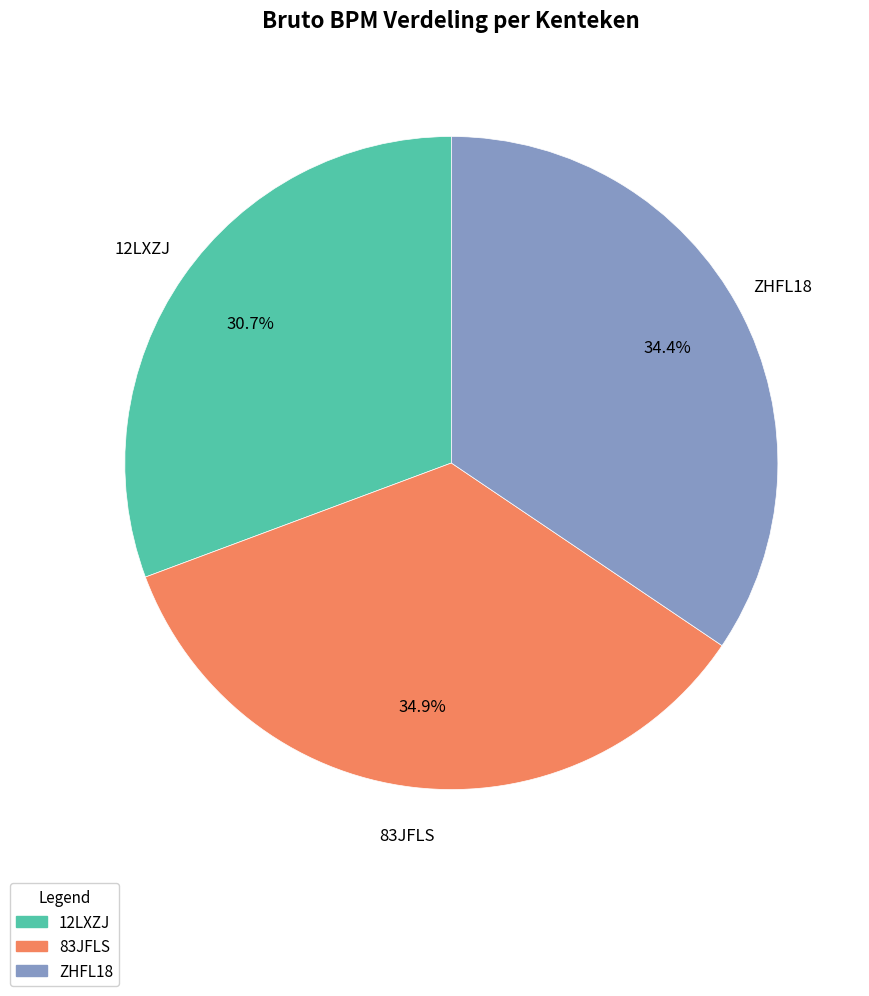

Count the number of slices in the pie.

3